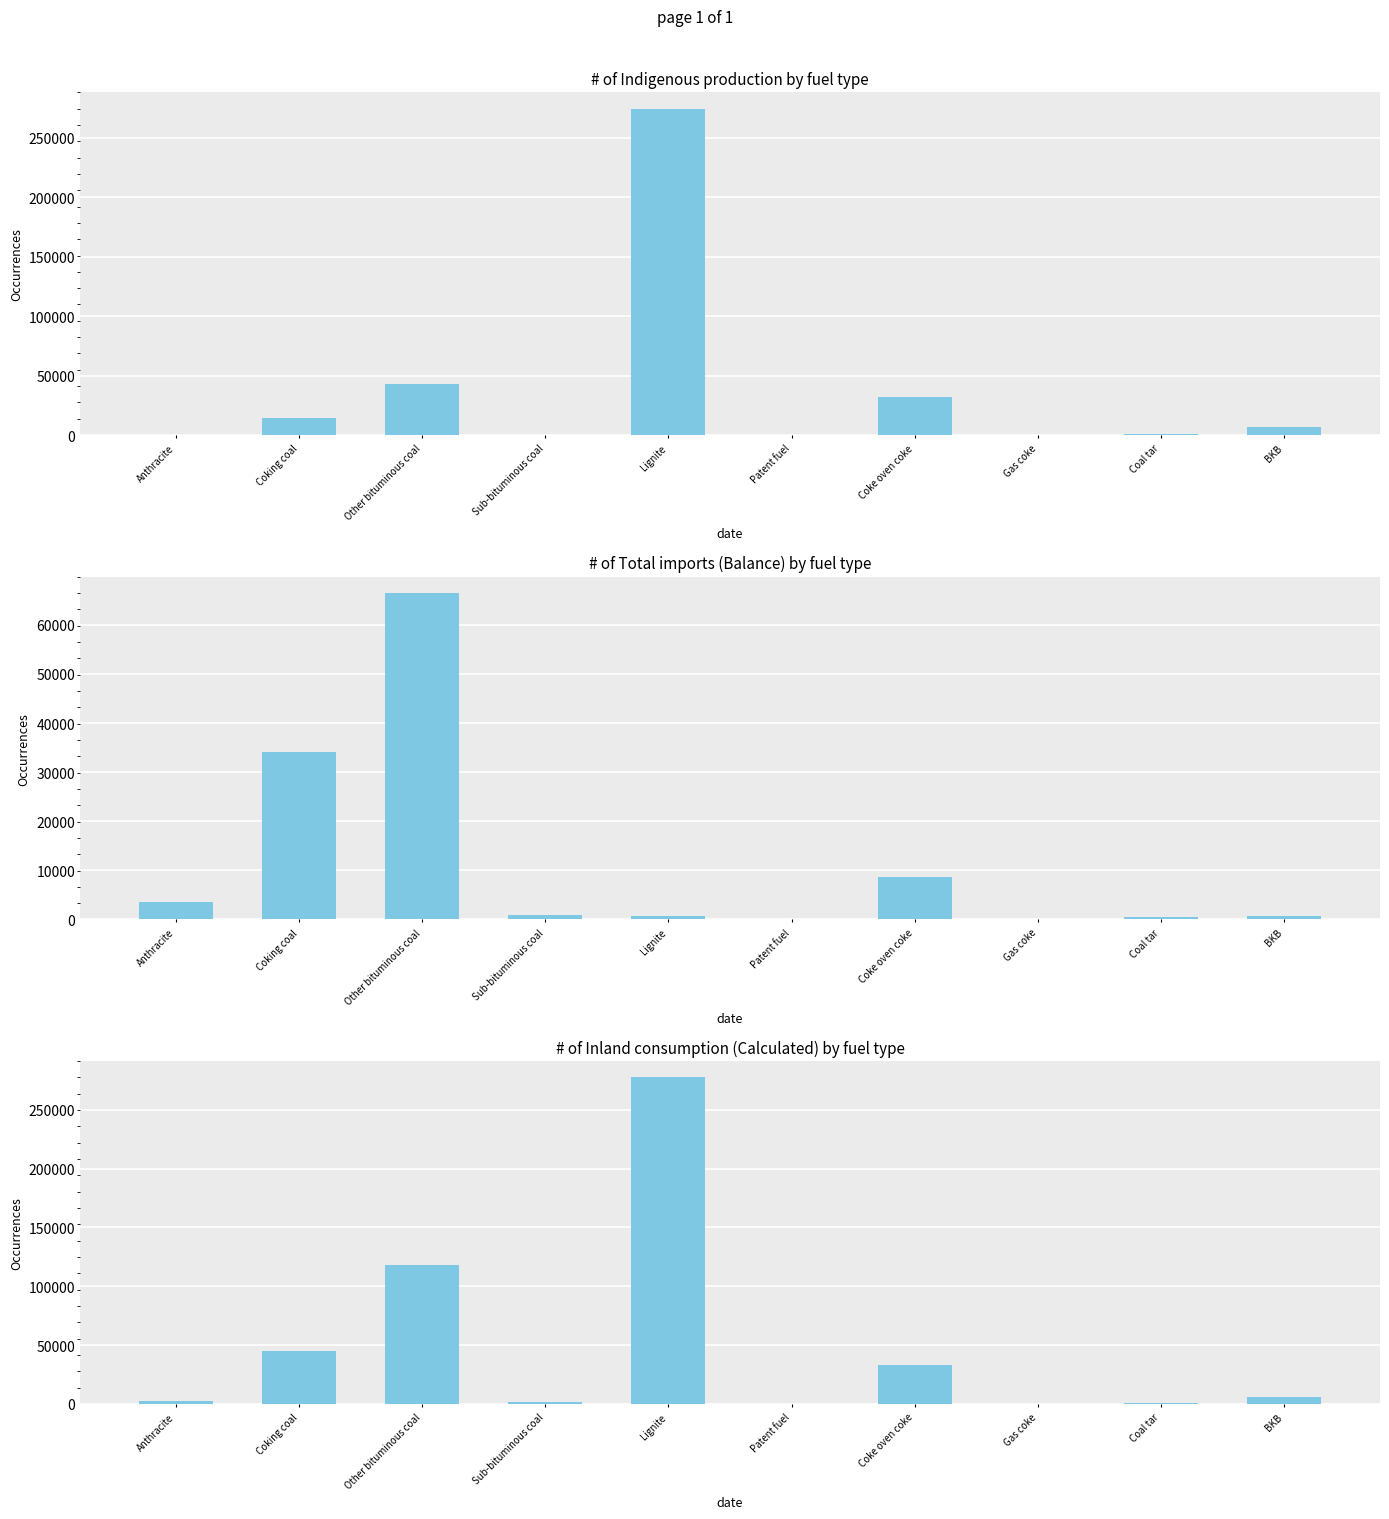

Are the bars horizontal?

No